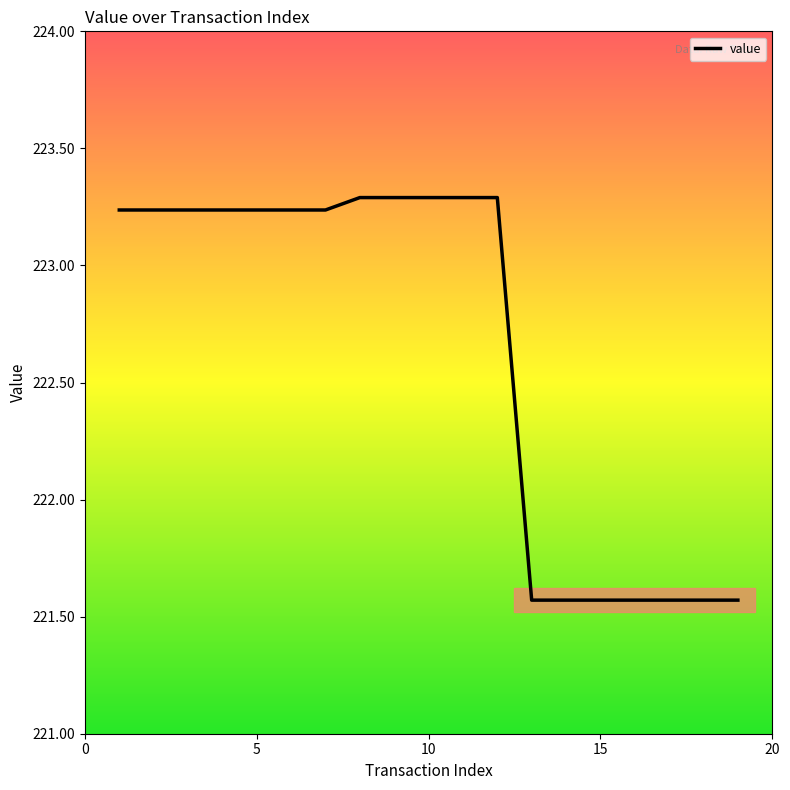

What is the smallest value displayed?

221.6